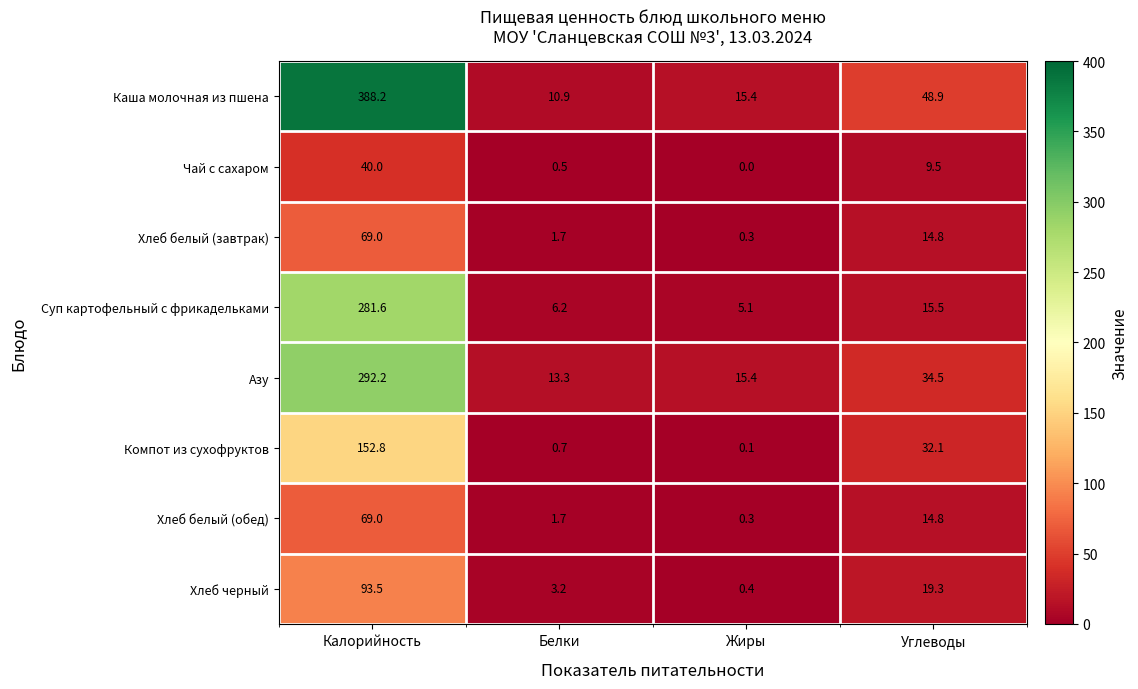

Rank the categories by Суп картофельный с фрикадельками value from lowest to highest.

Жиры, Белки, Углеводы, Калорийность